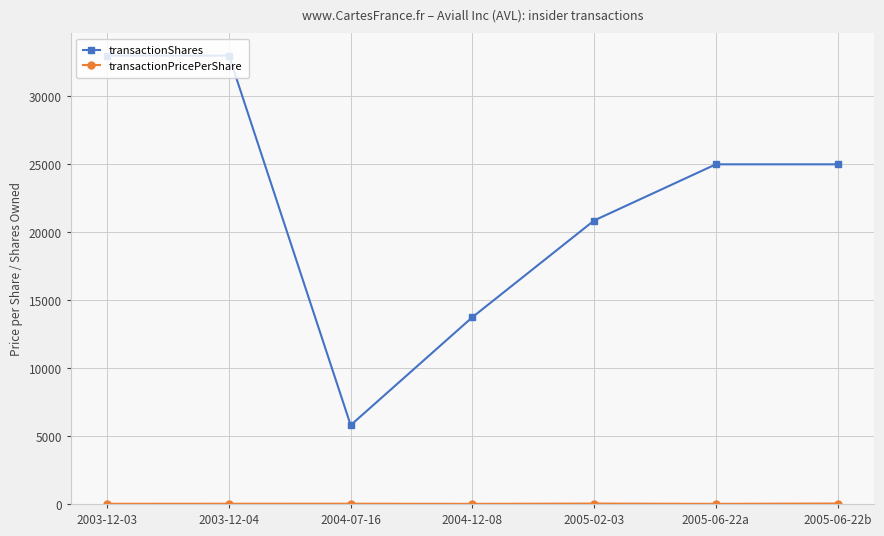

Which series has the widest spread of values?

transactionShares